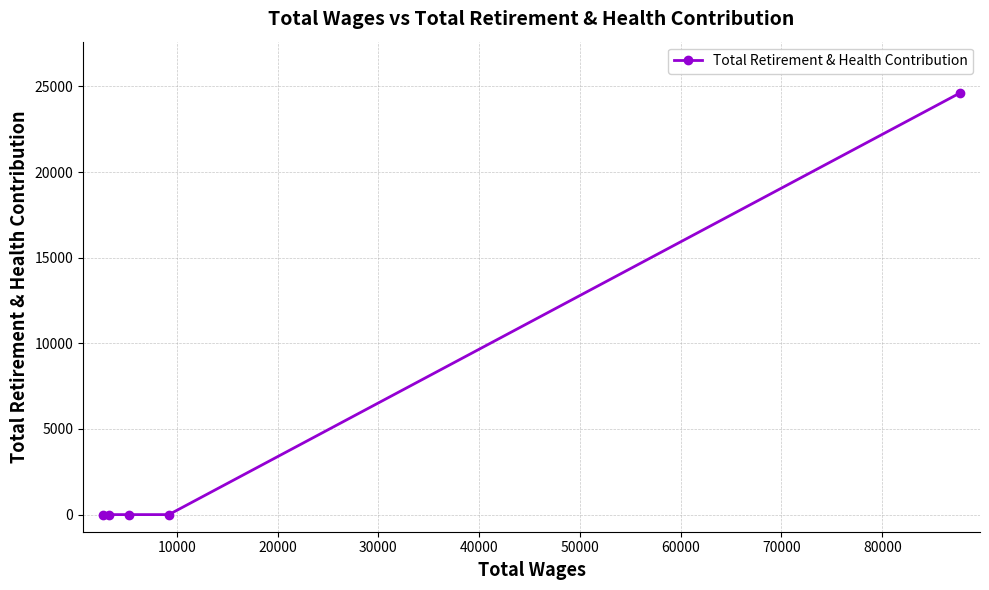

Does the chart display data point markers on the line(s)?

Yes